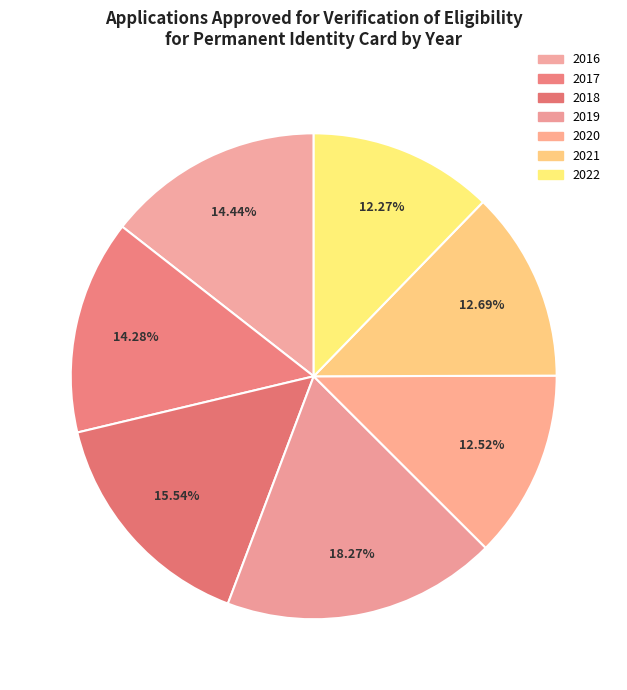

Rank the categories by value from highest to lowest.

2019, 2018, 2016, 2017, 2021, 2020, 2022